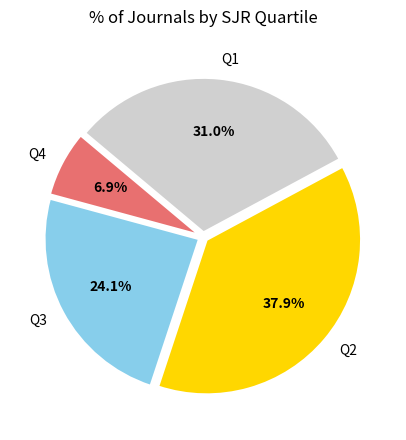

How many segments does this pie chart have?

4